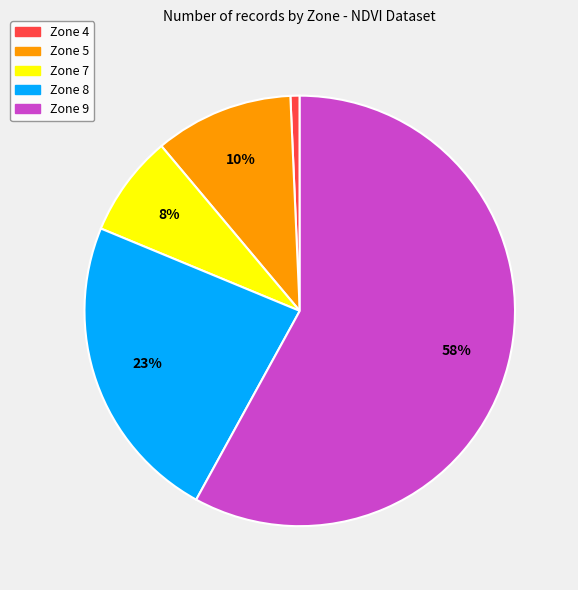

What is the ratio of the value at Zone 5 to the value at Zone 8?

0.4